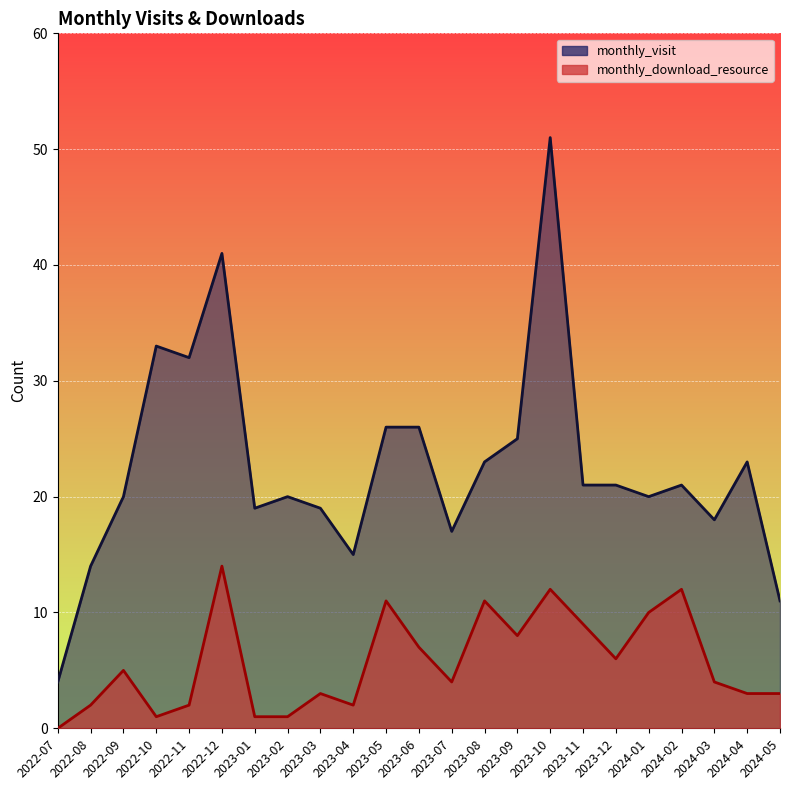

Which category has the lowest value across all series?

2022-07